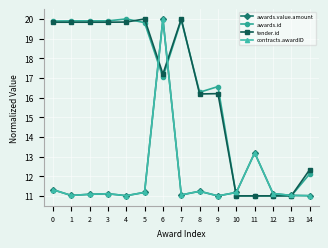

Does the chart have visible grid lines?

Yes